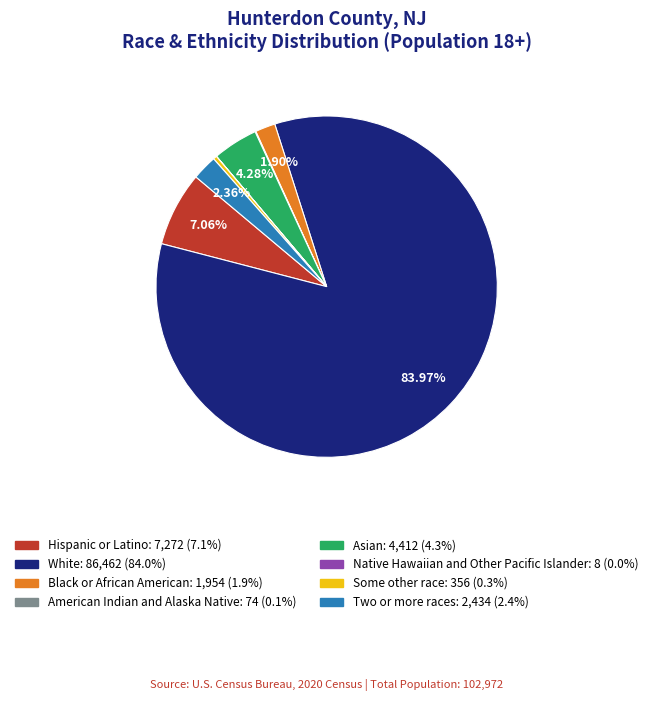

Which category accounts for the majority?

White